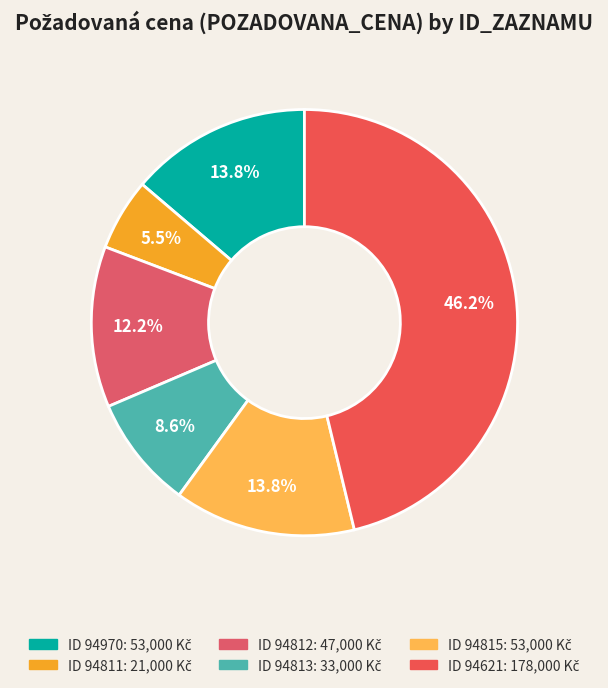

How many segments does this pie chart have?

6